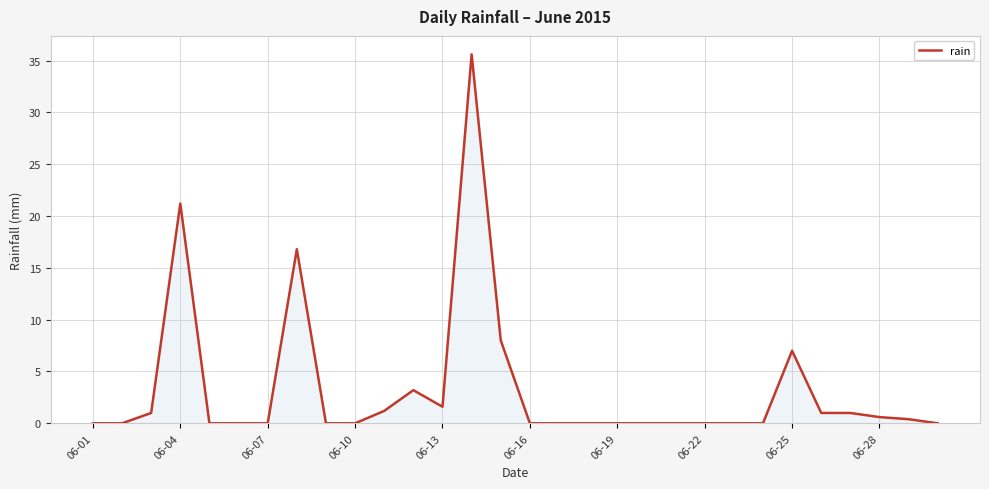

What is the difference between the maximum and minimum values?

35.6